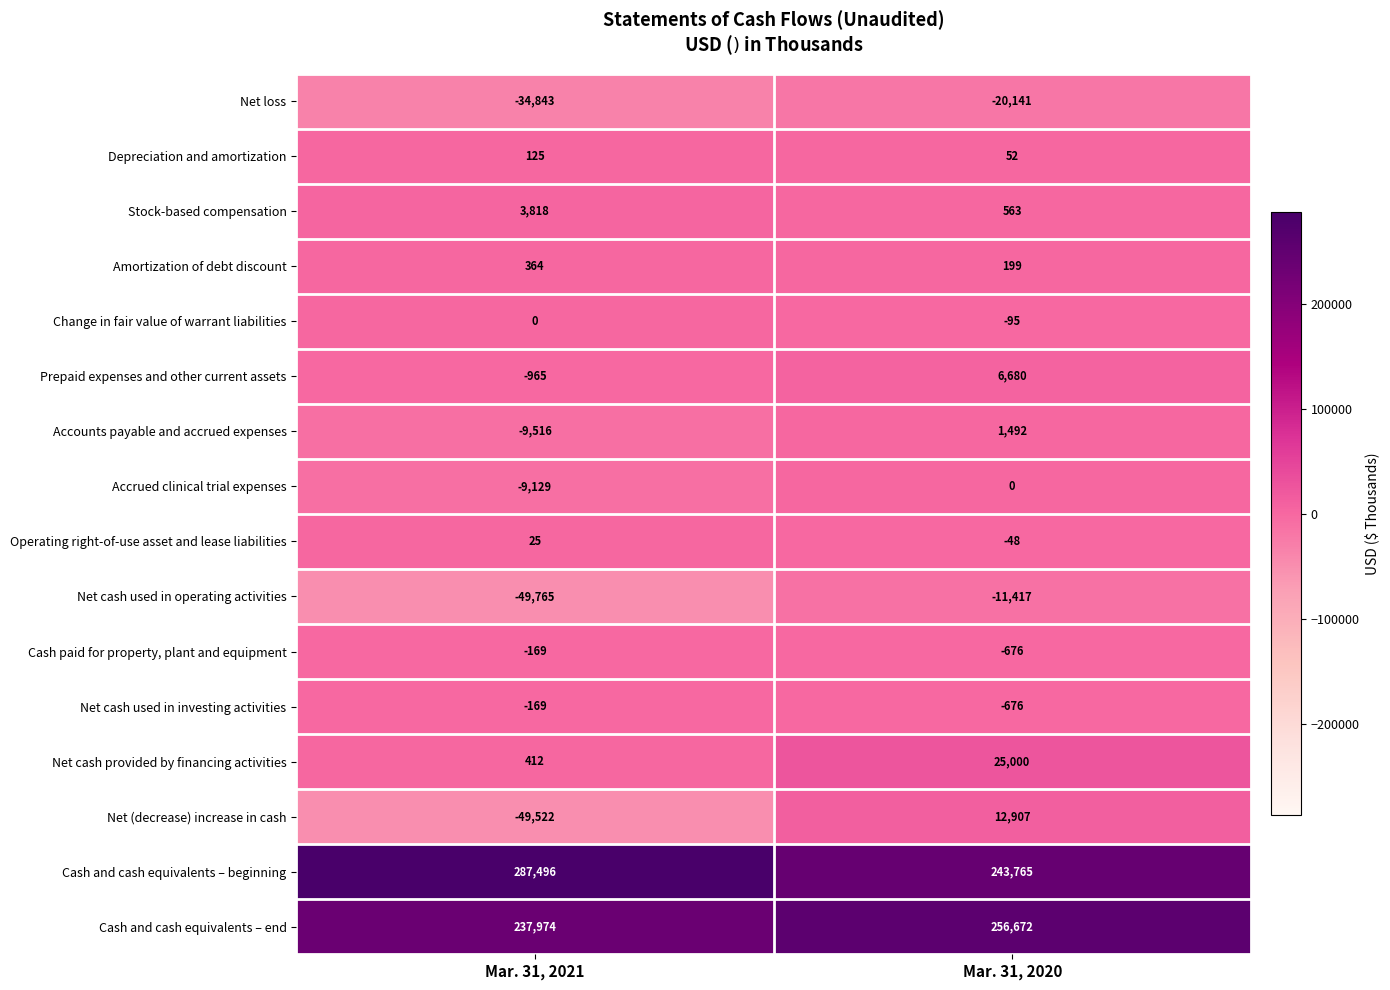

What is the difference between the Prepaid expenses and other current assets values at Mar. 31, 2021 and Mar. 31, 2020?

7645